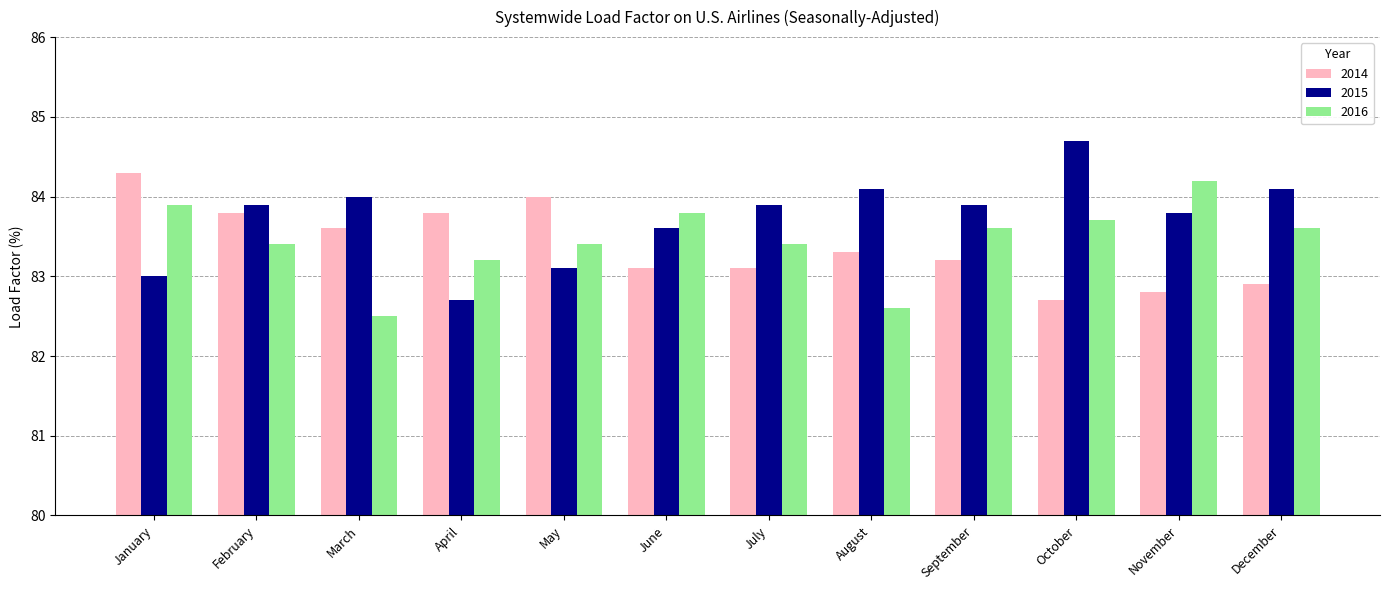

Rank the series by their maximum value, from lowest to highest.

2016, 2014, 2015